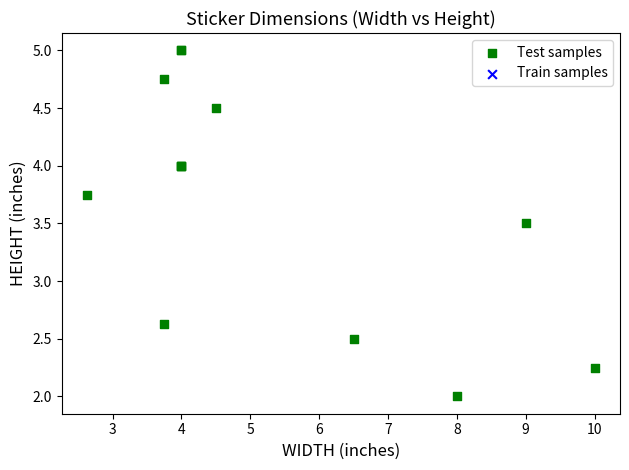

What Y value in the scatter plot is closest to 3?

2.6